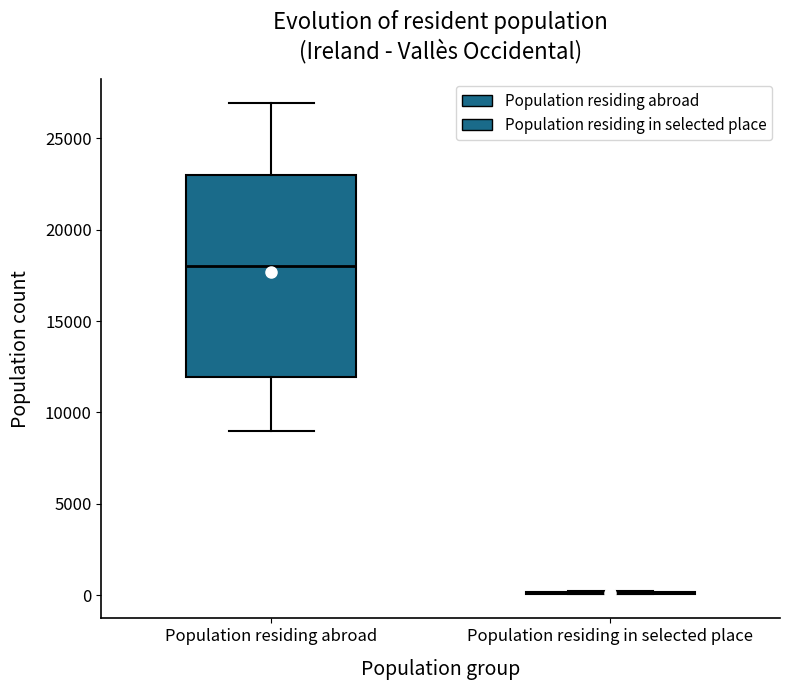

Reading left to right, read every box against the y-axis: the position of its median line, the range the box covers, and the ends of its whiskers. The values are not printed on the chart, so give them approximately, as read against the axis.

Population residing abroad: median 18000, box 12000 to 23000, whiskers 9000 to 27000
Population residing in selected place: box collapsed to a line at 0, whiskers 0 to 0